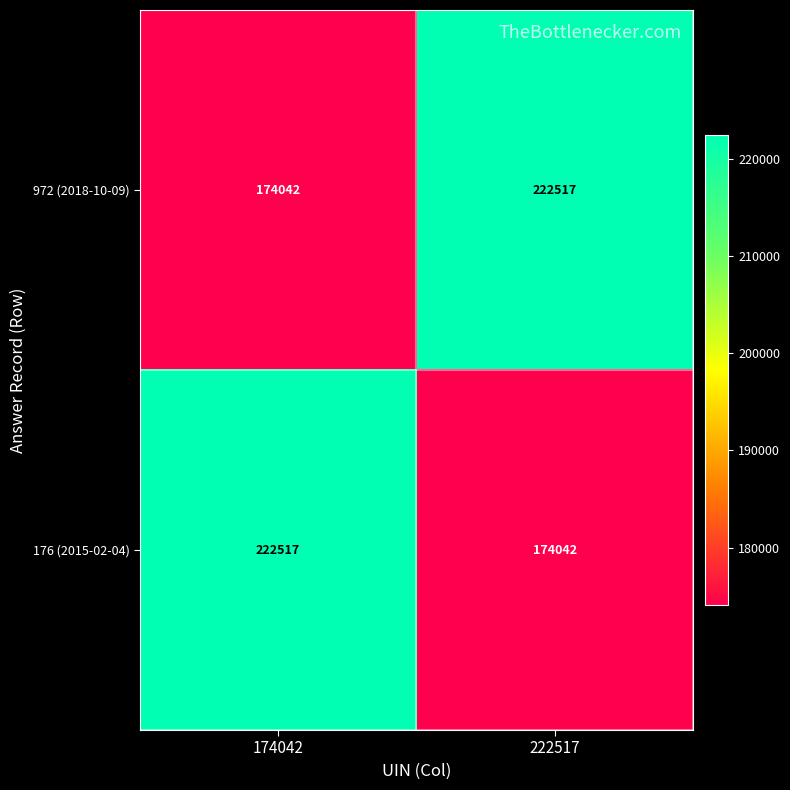

What is the maximum value shown in the chart?

222517